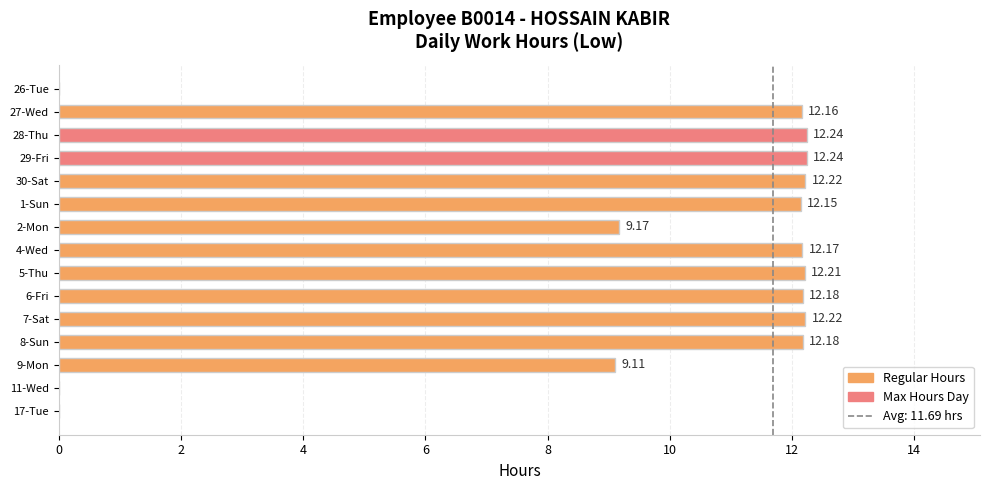

What is the sum of the values at 30-Sat and 7-Sat?

24.4